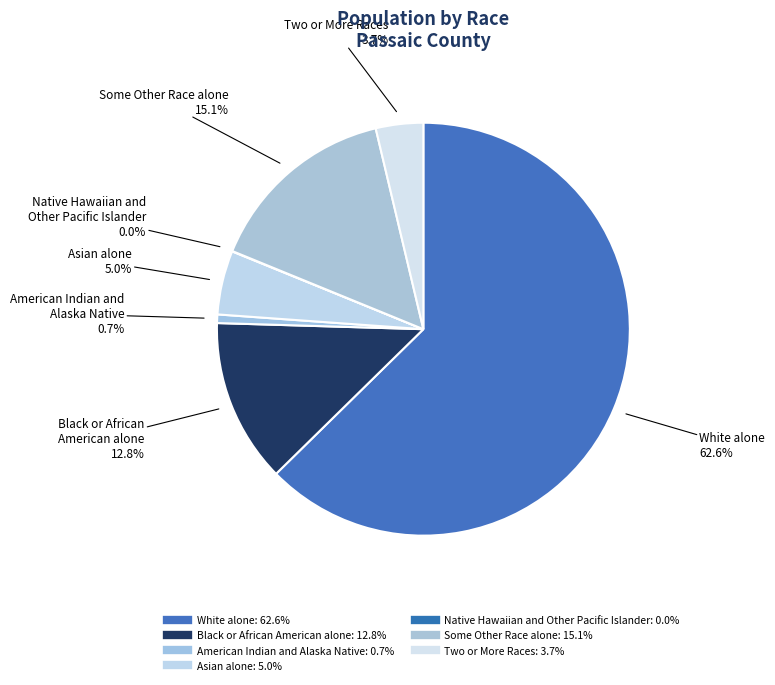

Does Asian alone represent more than half of the total?

No